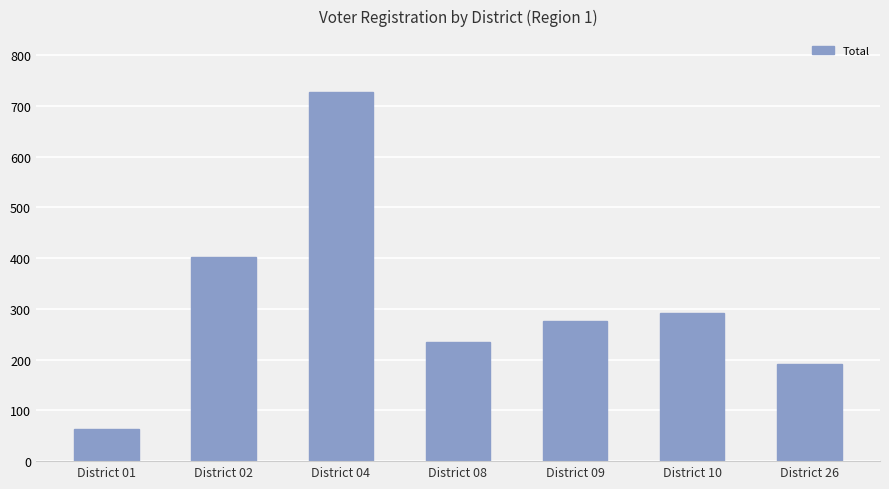

What is the maximum value shown in the chart?

728